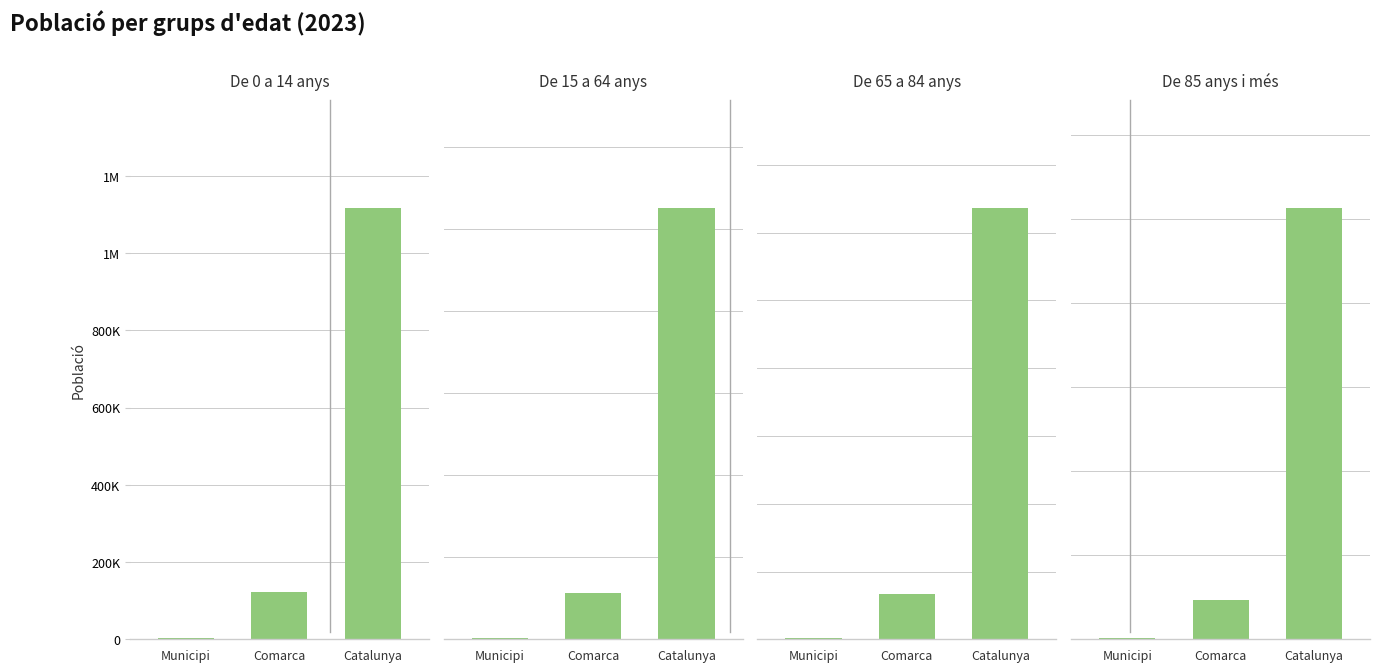

At how many categories does at least one series exceed 1222666?

1